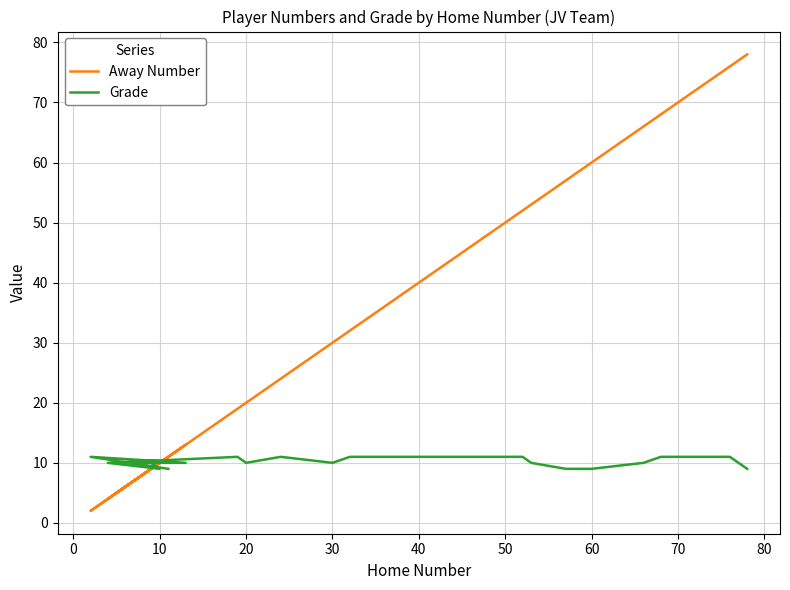

How many intersections are there between Away Number and Grade?

6